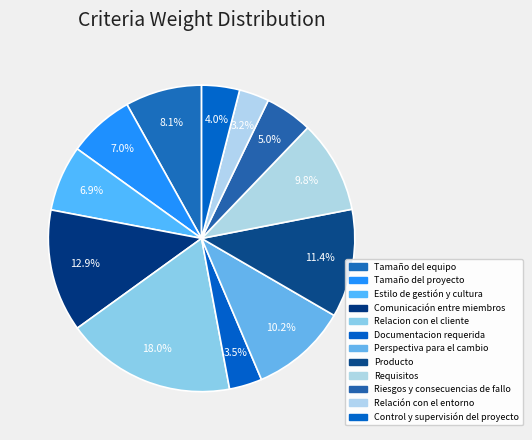

What portion of the pie excludes Riesgos y consecuencias de fallo?

95.0%